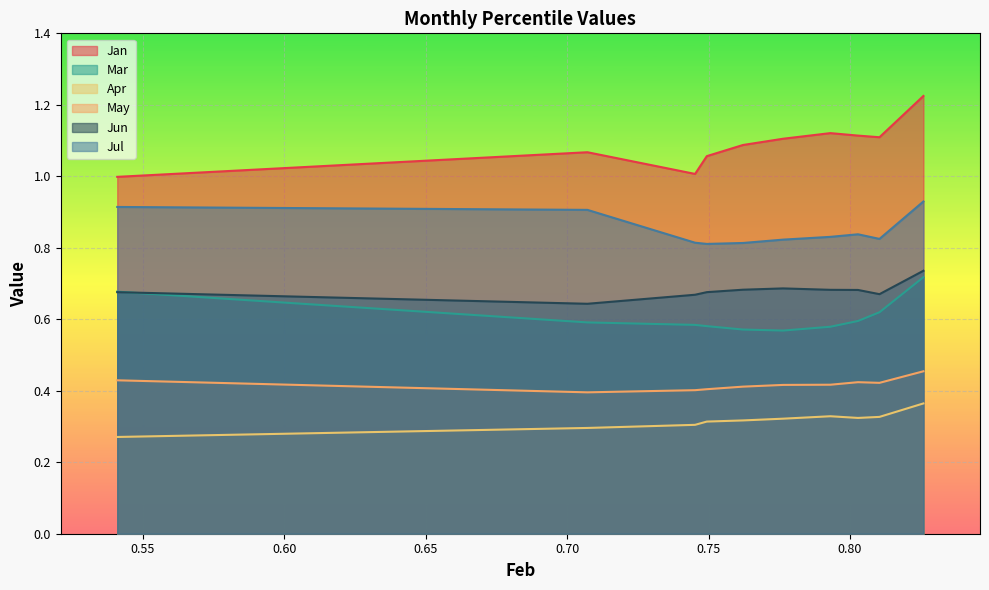

Read the May value at pct25.

0.4